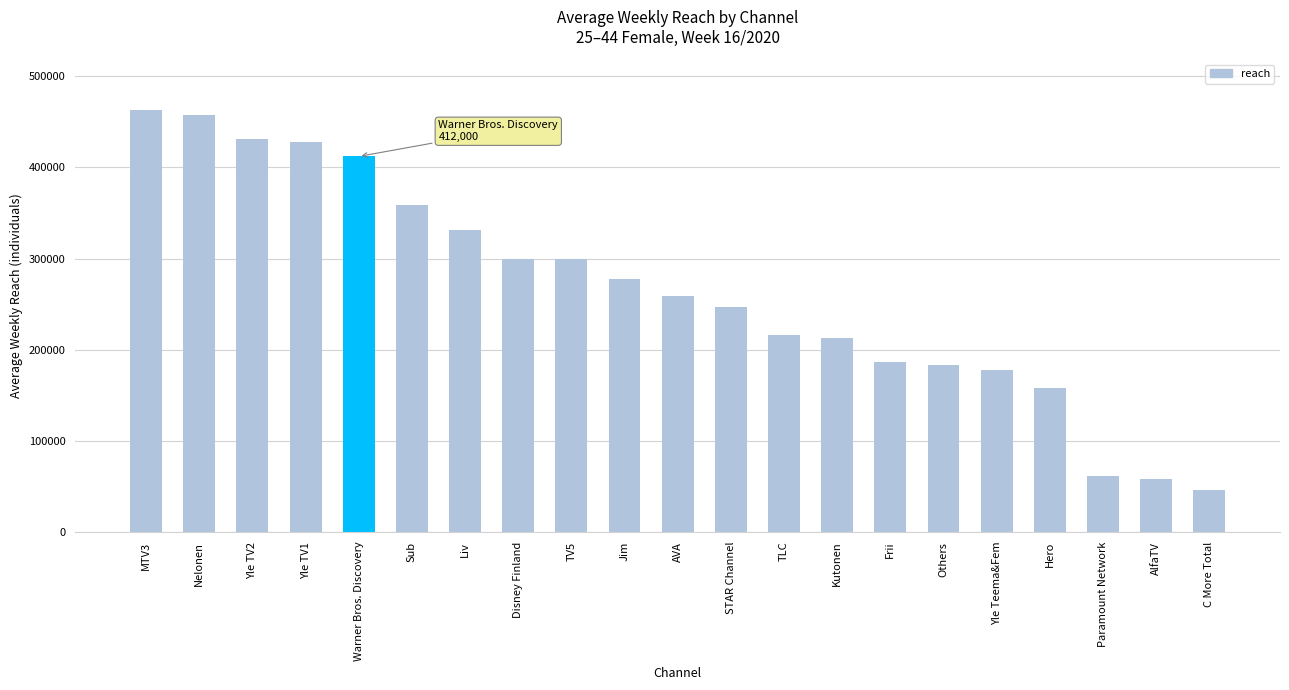

Approximately how many times larger is the value at Others compared to STAR Channel?

0.7